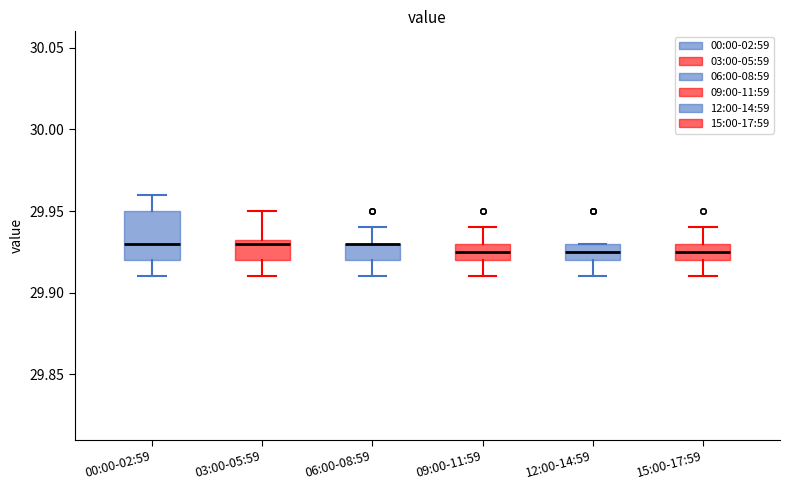

Which box is the tallest, from its lower edge to its upper edge?

00:00-02:59